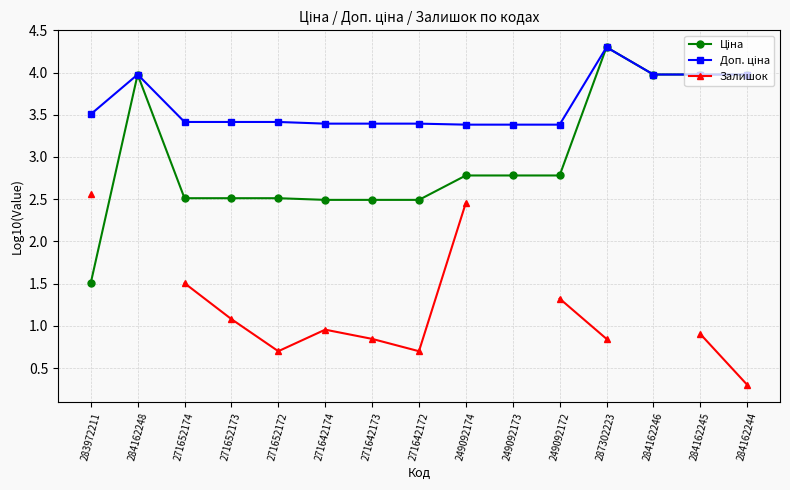

What is the value of the Ціна point at the 15th from the left?

4.0